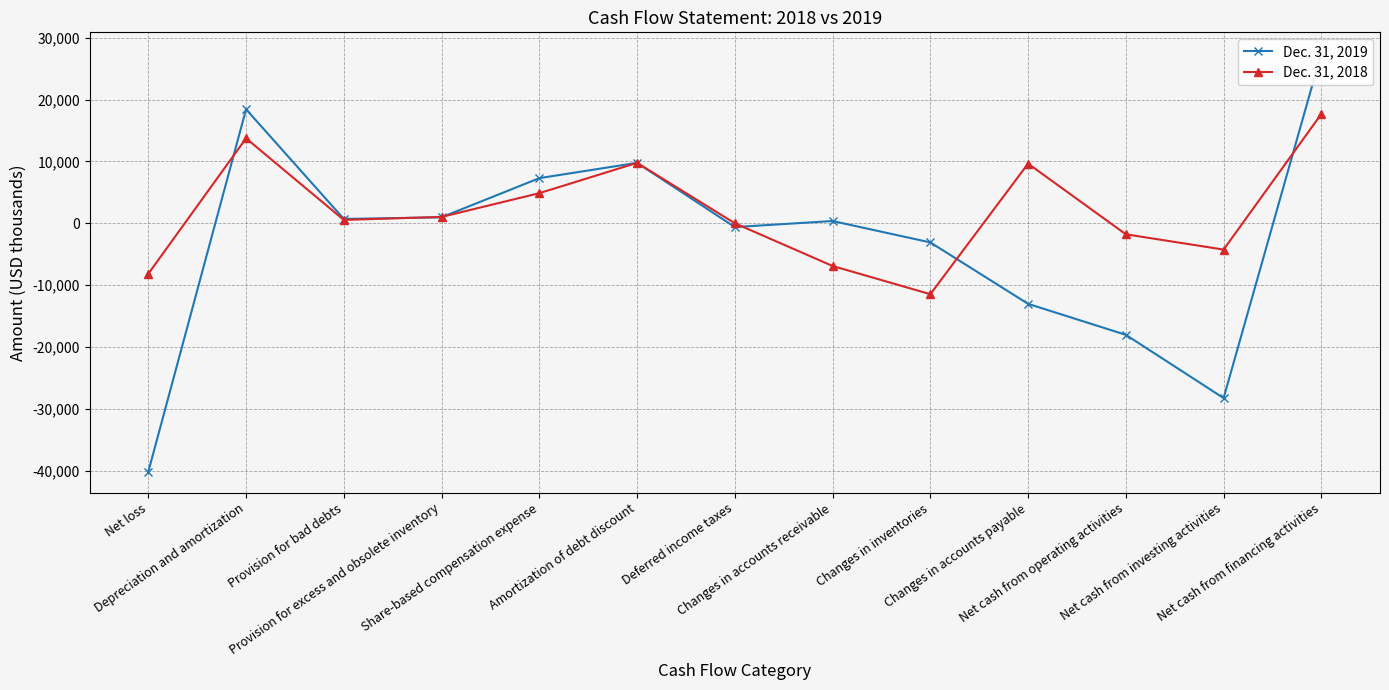

How many values in the Dec. 31, 2018 series are below 555?

6